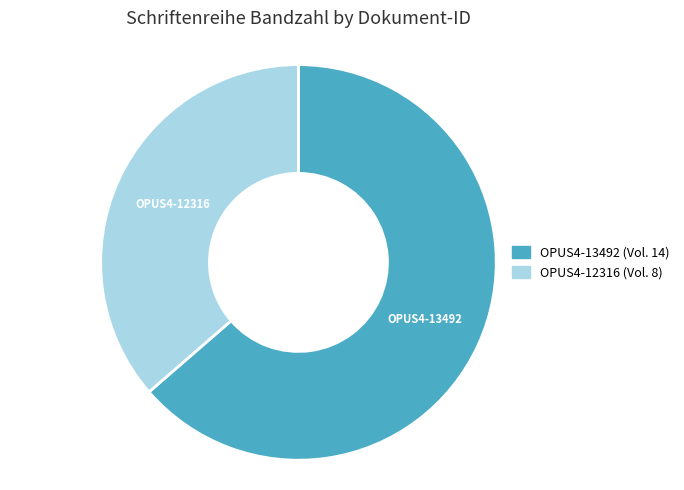

Which slice is the largest?

OPUS4-13492